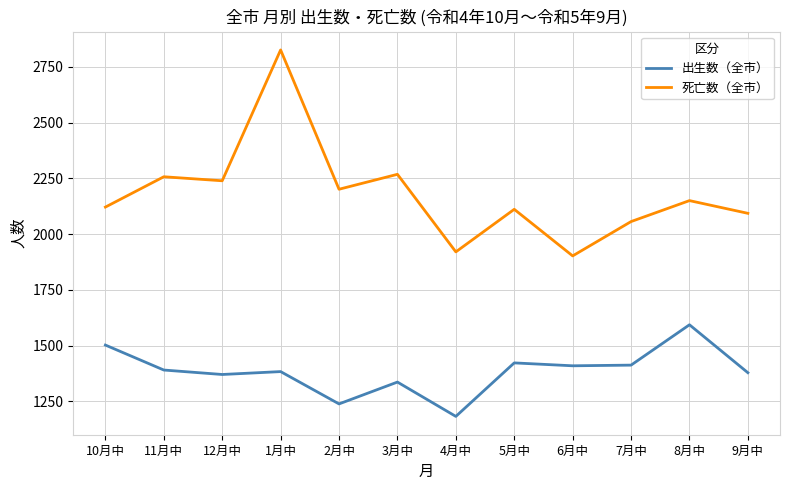

True or false: 死亡数（全市） and 出生数（全市） intersect in this chart.

False